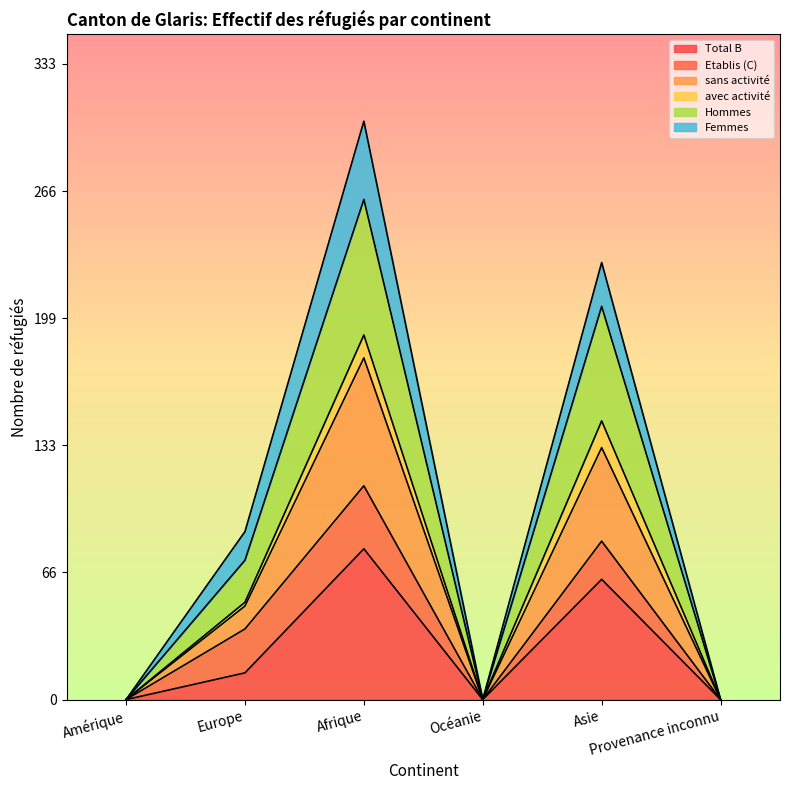

What is the highest value of the Total B series?

79